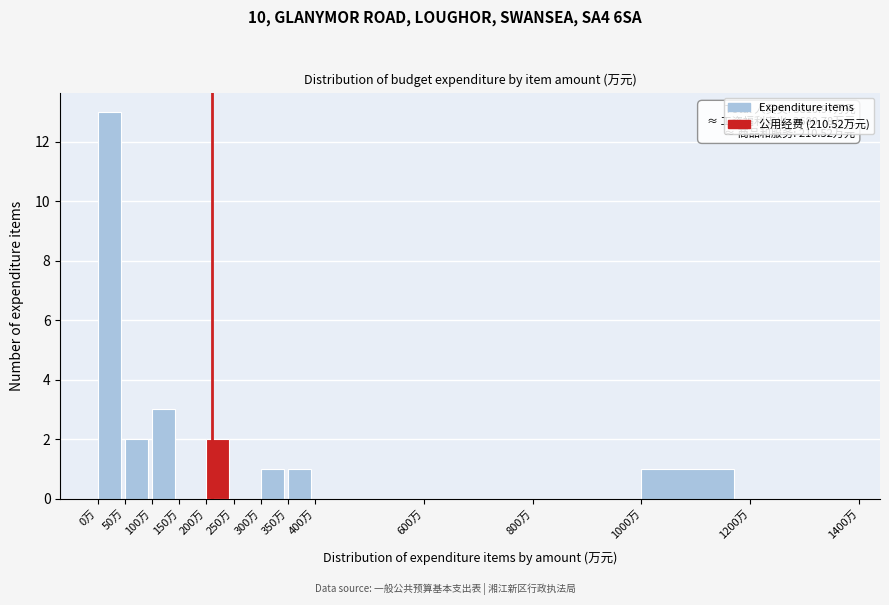

Which range on the x-axis has the tallest bar?

0 to 50